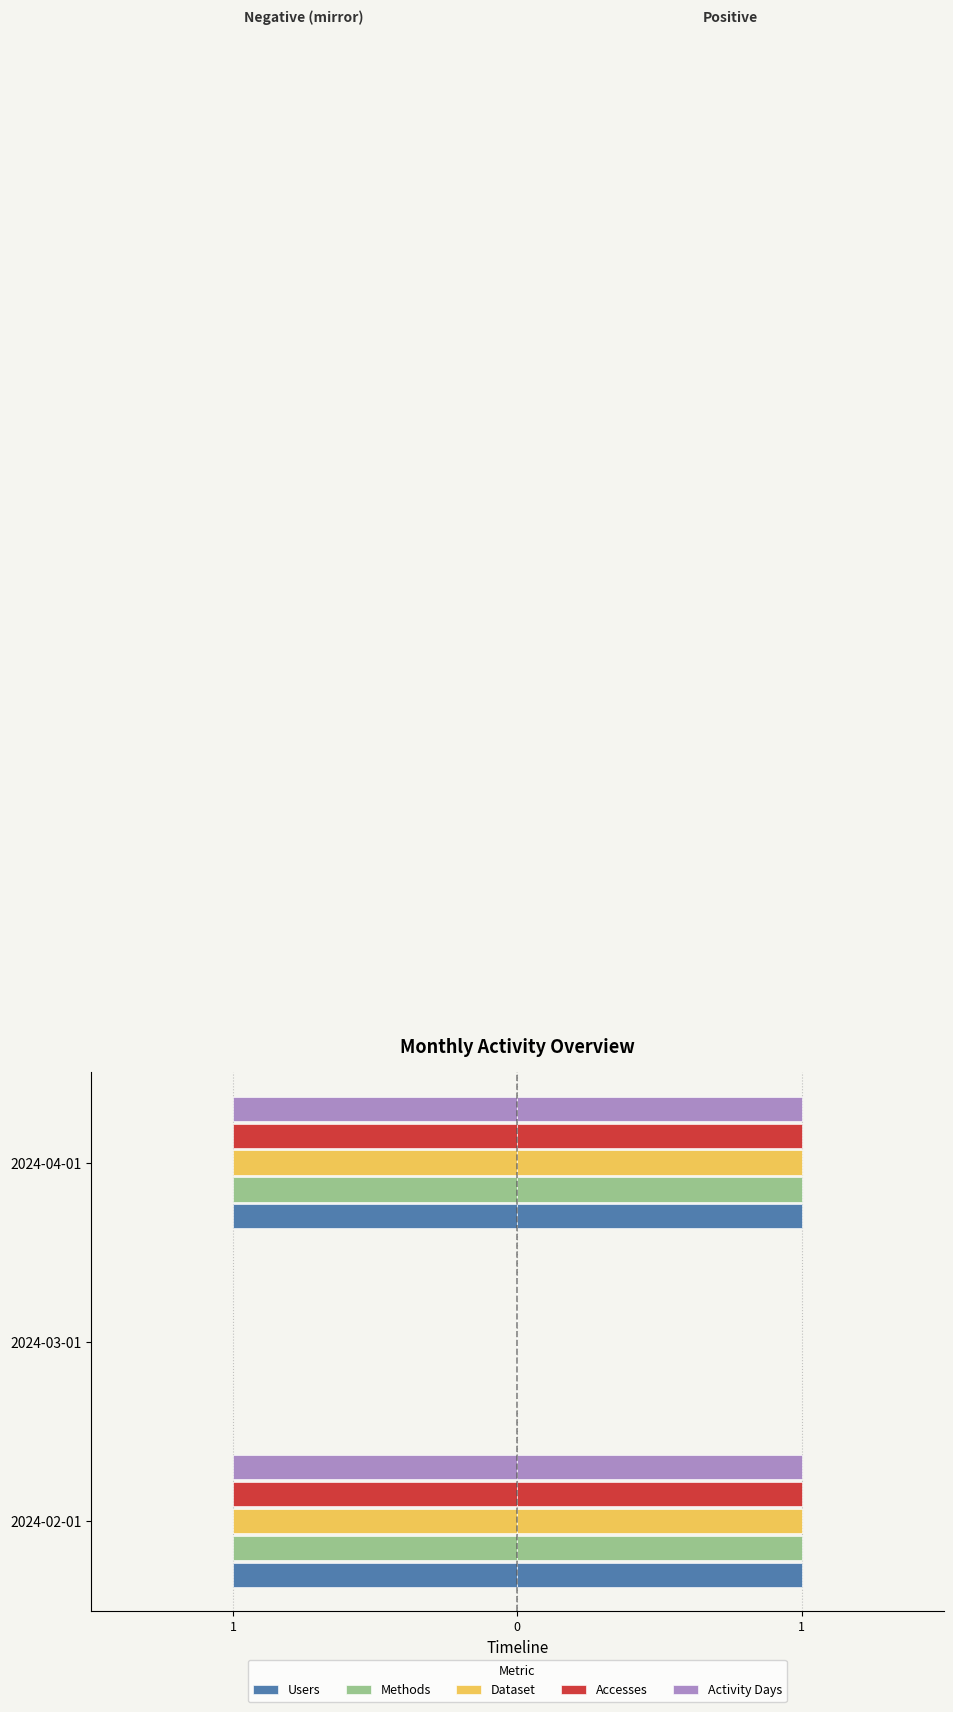

Between 2024-03-01 and 2024-04-01, which series saw the biggest shift?

Users